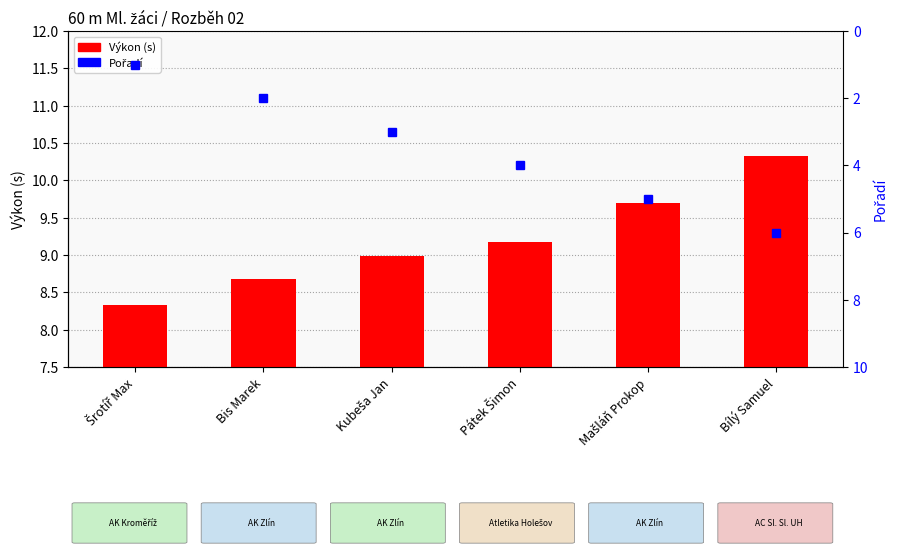

Which series has the largest total across all categories?

Výkon